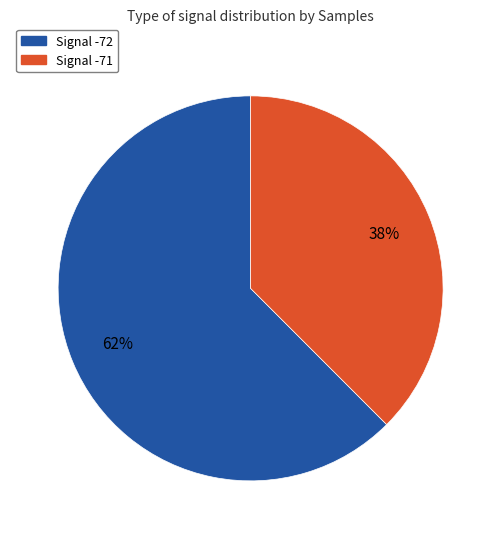

How many slices are in this pie chart?

2